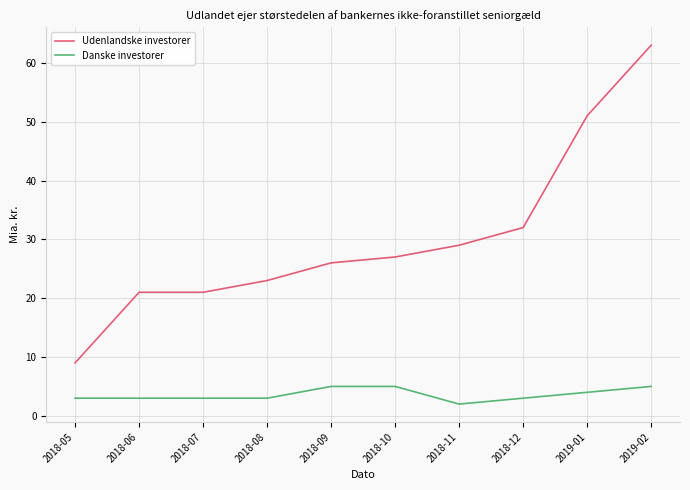

What is the minimum value for Udenlandske investorer?

9